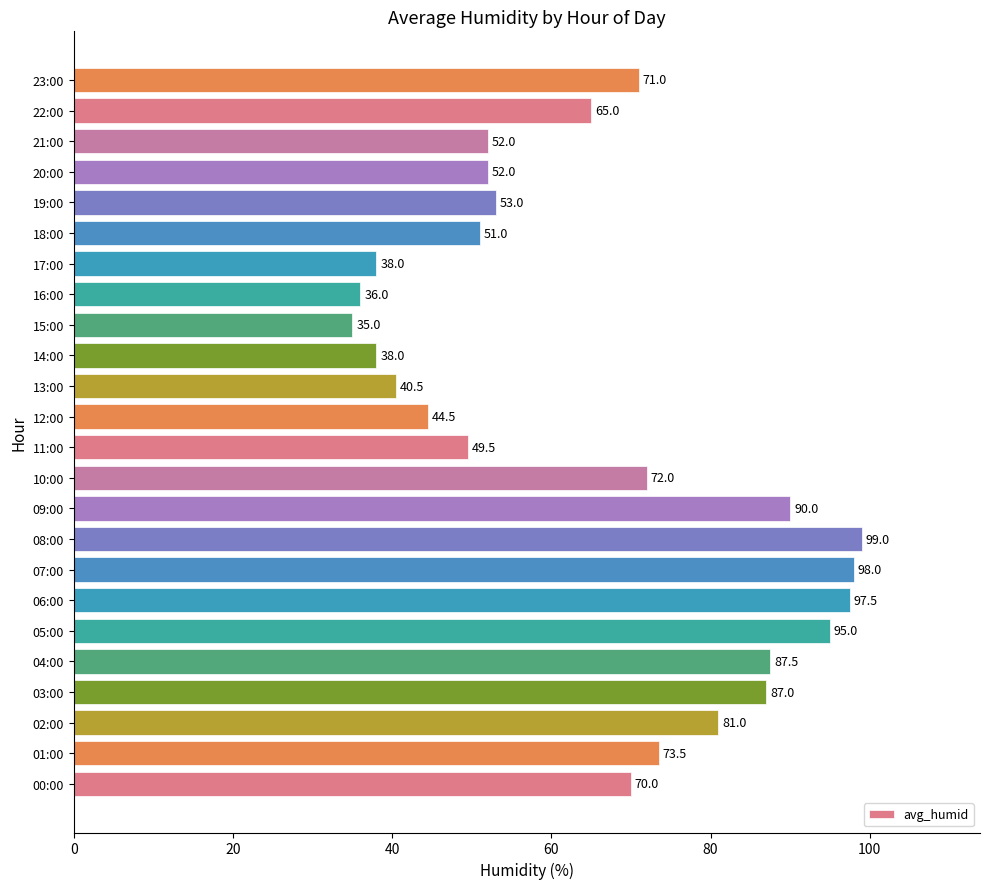

The chart shows a value of 65.0 at 22:00. True or false?

True